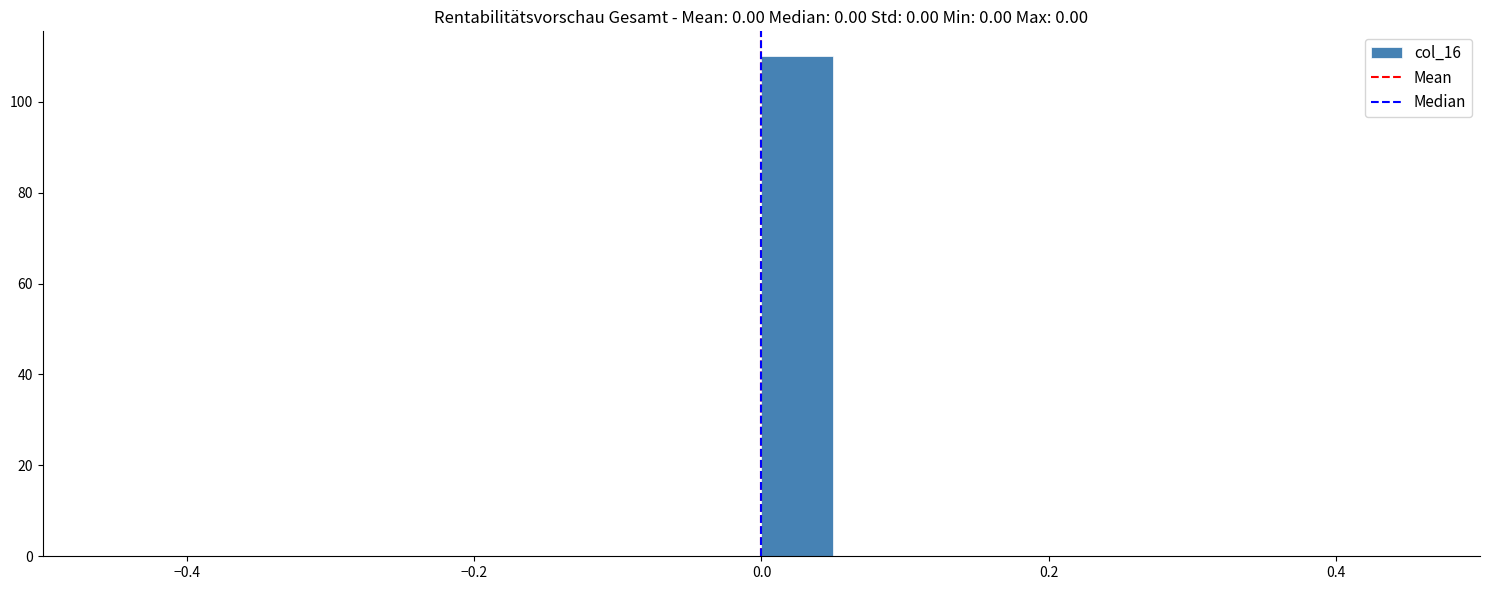

Around what value on the x-axis is the tallest bar? Give the approximate position of its centre, as read against the axis.

0.02